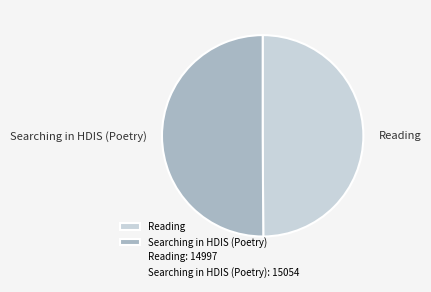

Approximately how many times larger is the value at Searching in HDIS (Poetry) compared to Reading?

1.0